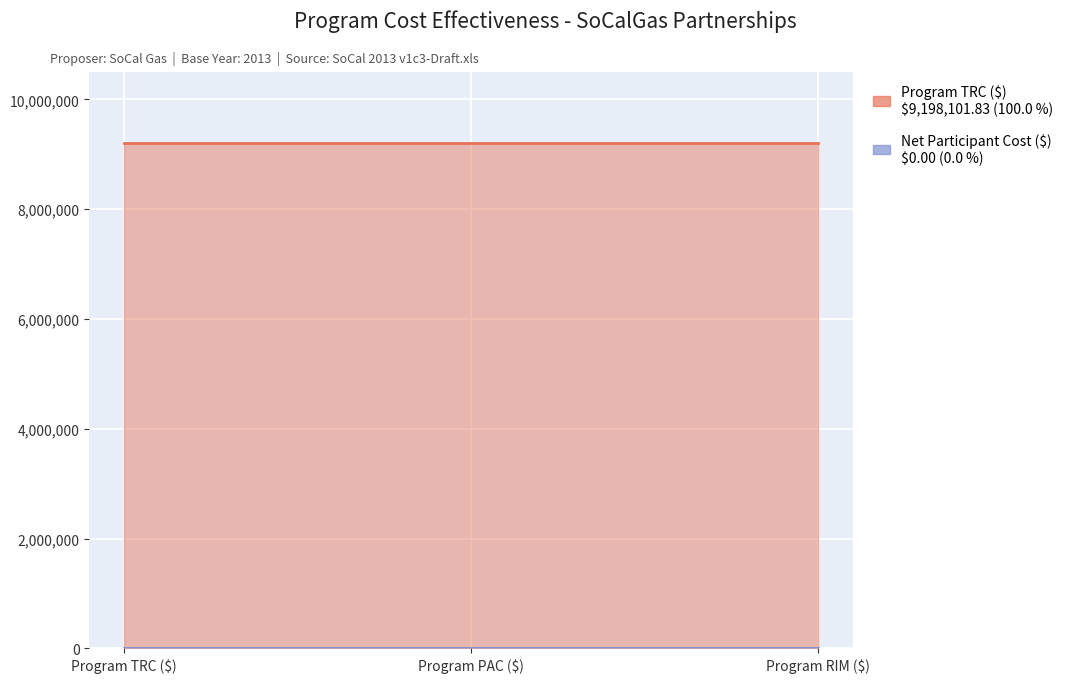

What are all the series names shown in the legend?

Program TRC ($), Net Participant Cost ($)